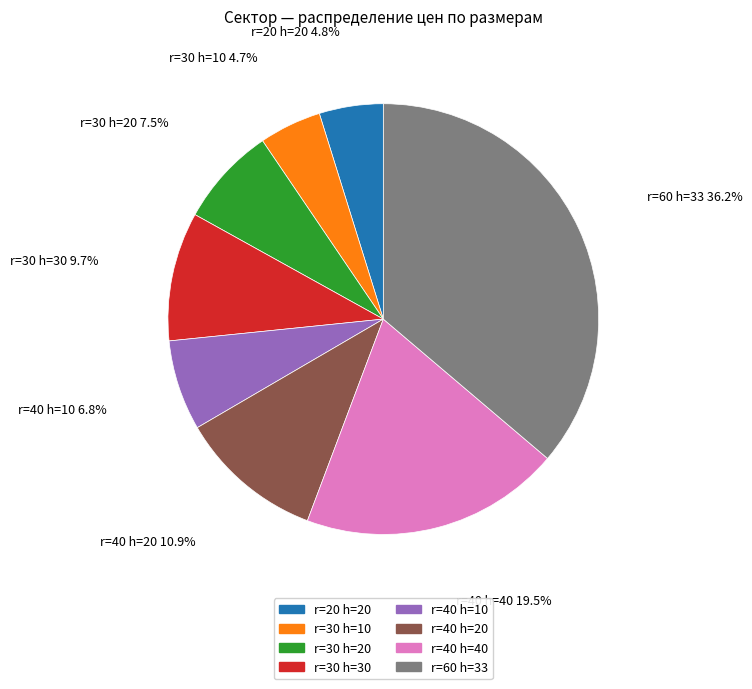

Which slice is the largest?

r=60 h=33